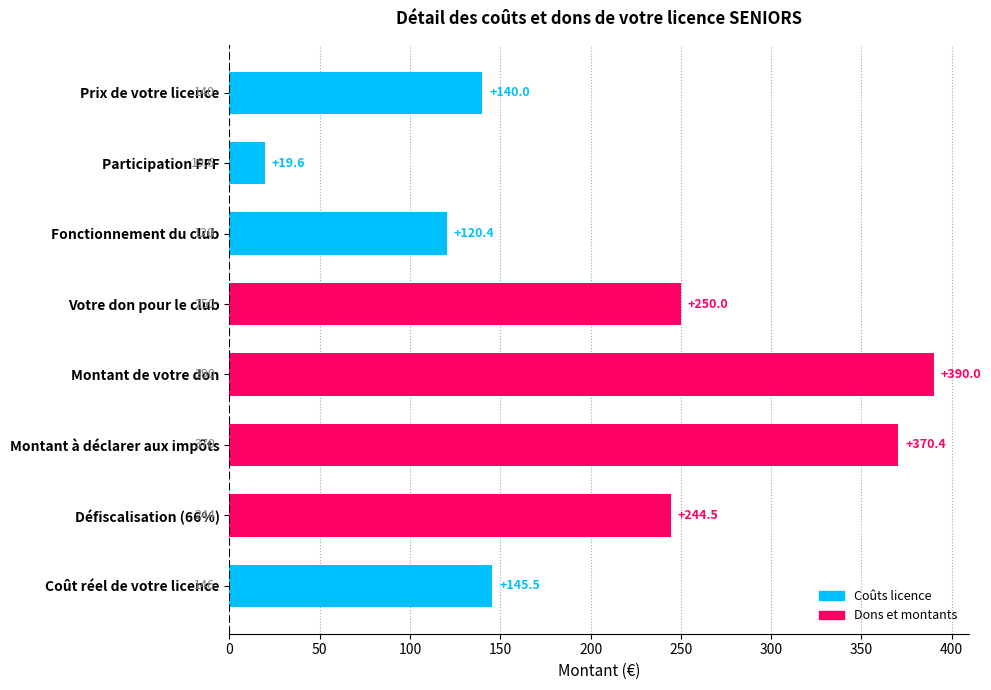

What position from the bottom is Fonctionnement du club?

6